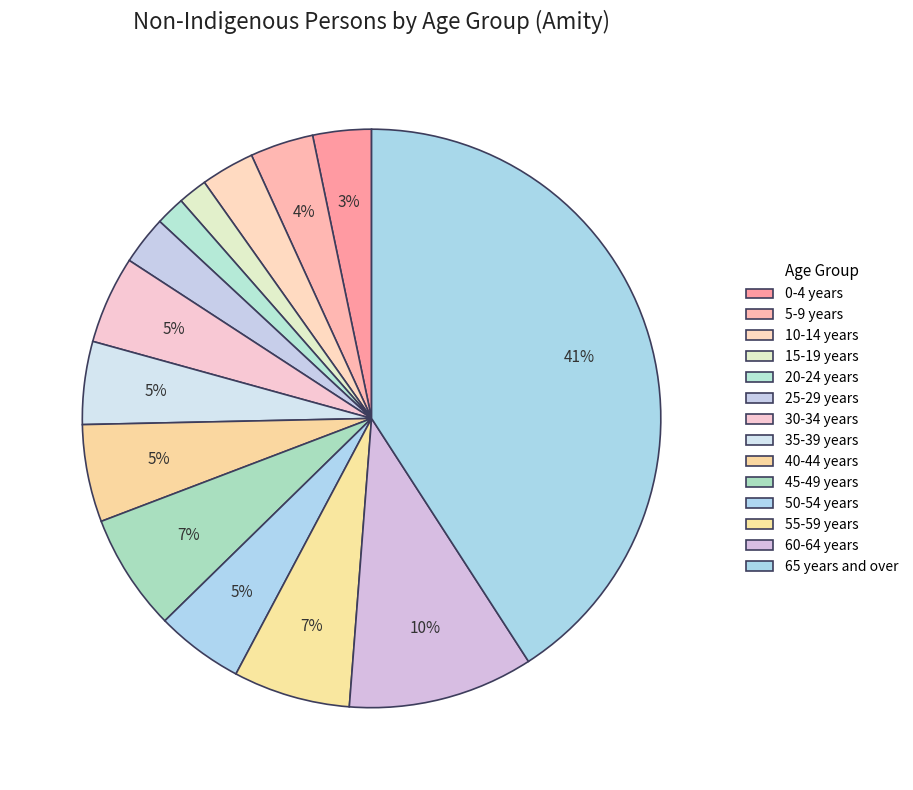

Is 40-44 years the majority of the pie?

No